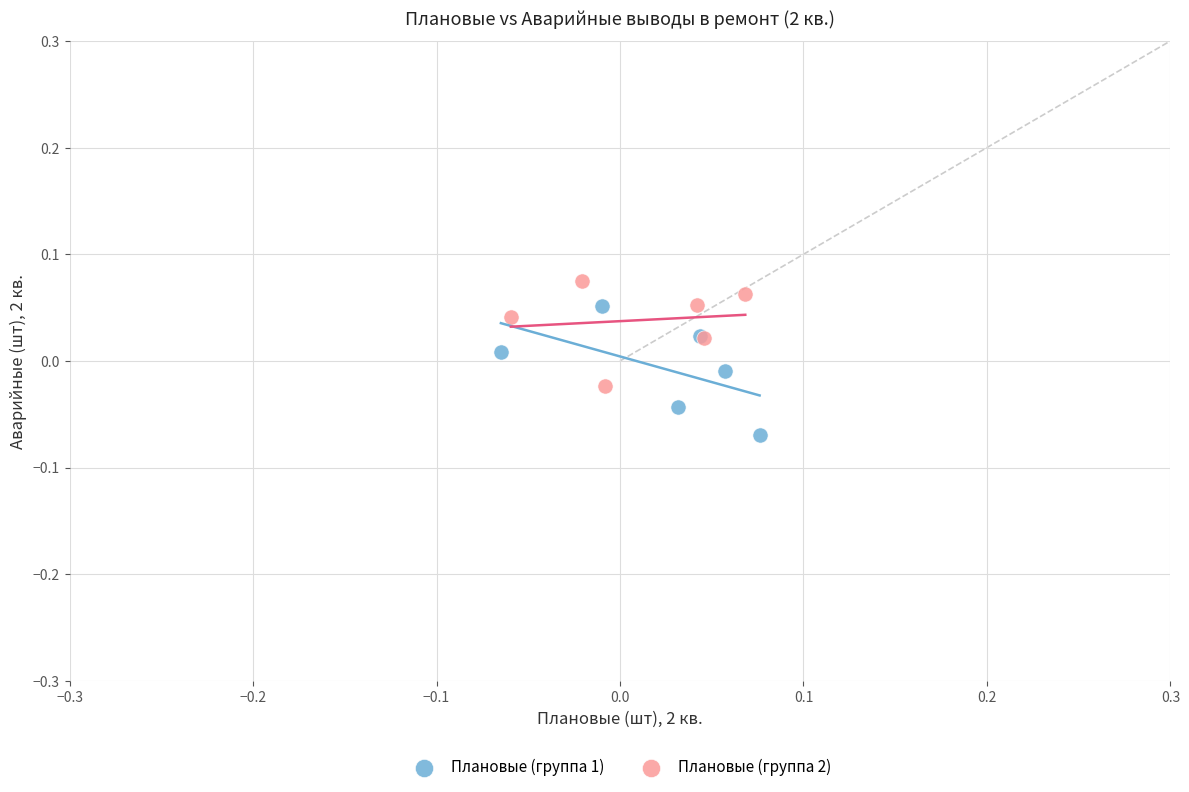

Which series reaches the maximum Y coordinate?

Плановые (группа 2)